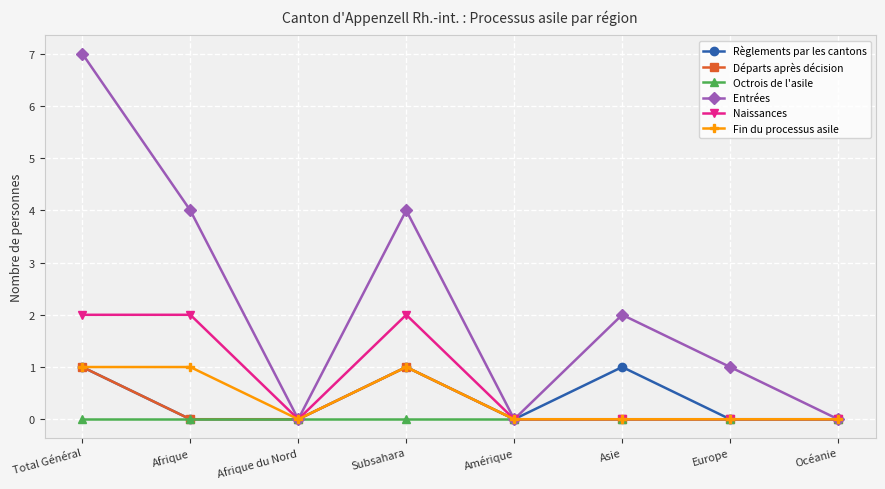

What are all the series names shown in the legend?

Règlements par les cantons, Départs après décision, Octrois de l'asile, Entrées, Naissances, Fin du processus asile